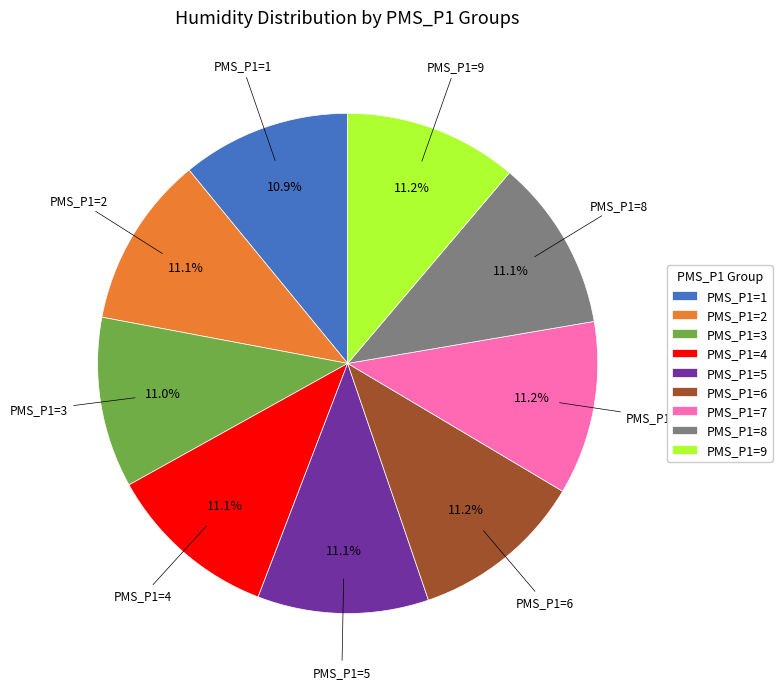

Does PMS_P1=5 represent more than half of the total?

No